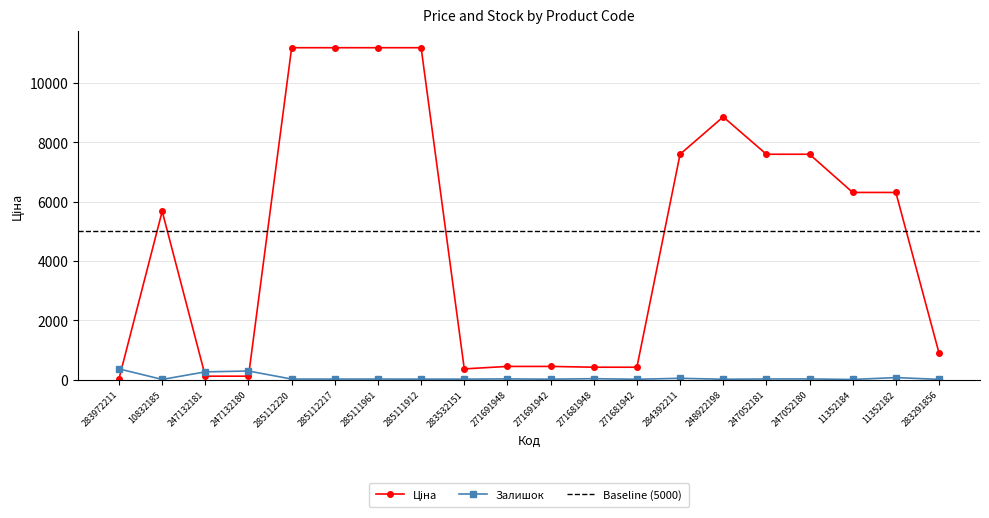

What is the maximum value for Ціна?

11188.2